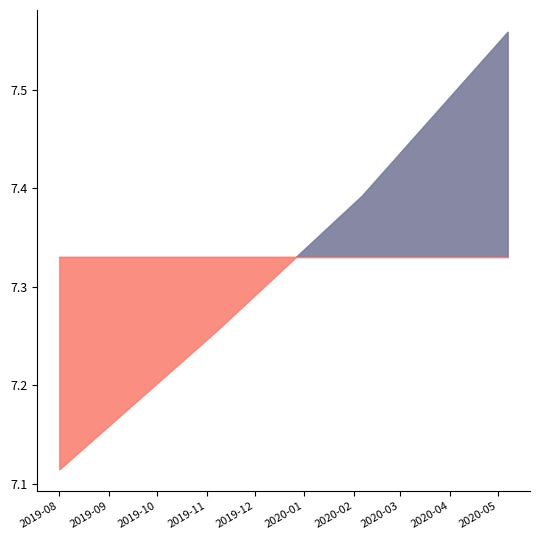

Which category has the highest value across all series?

2020-05-07